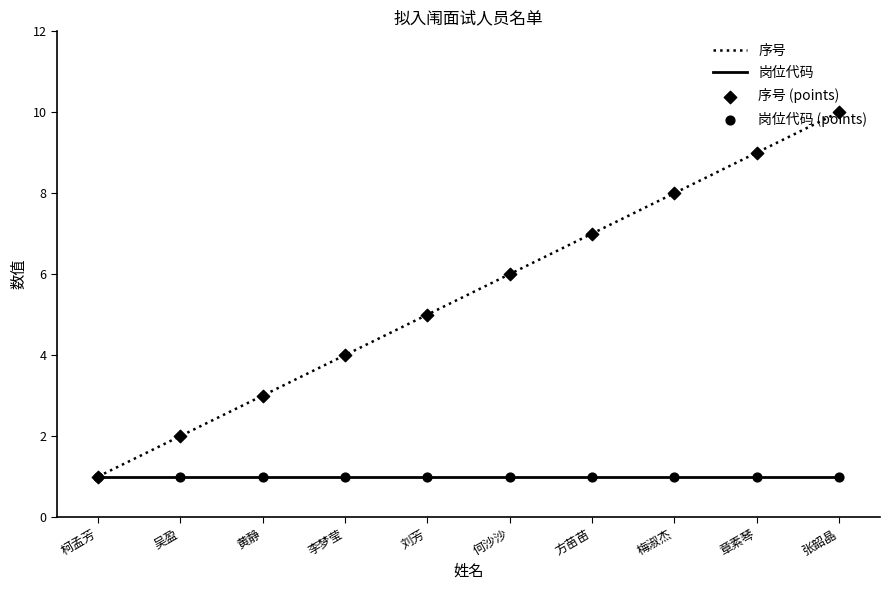

Which series has the widest spread of values?

序号